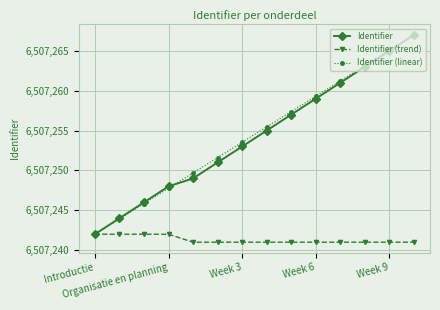

True or false: Identifier has more than 2 points higher than both neighbors.

False